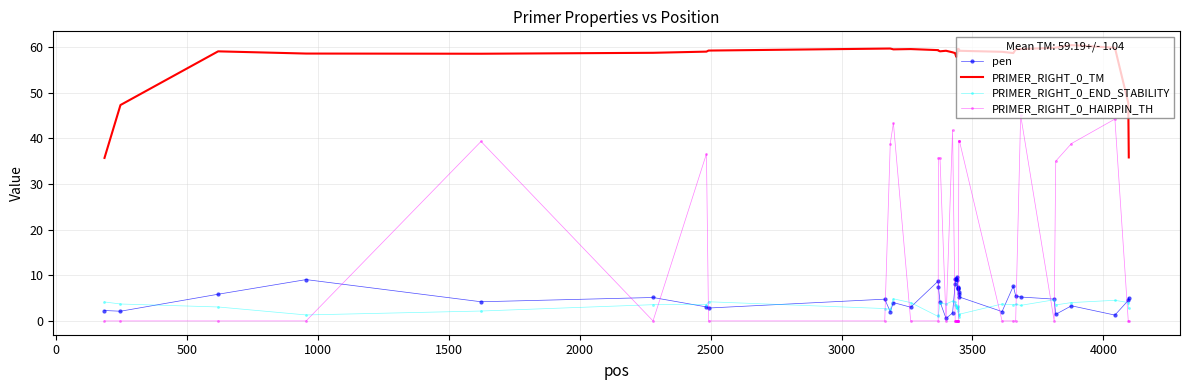

True or false: pen and PRIMER_RIGHT_0_TM cross at least once.

False